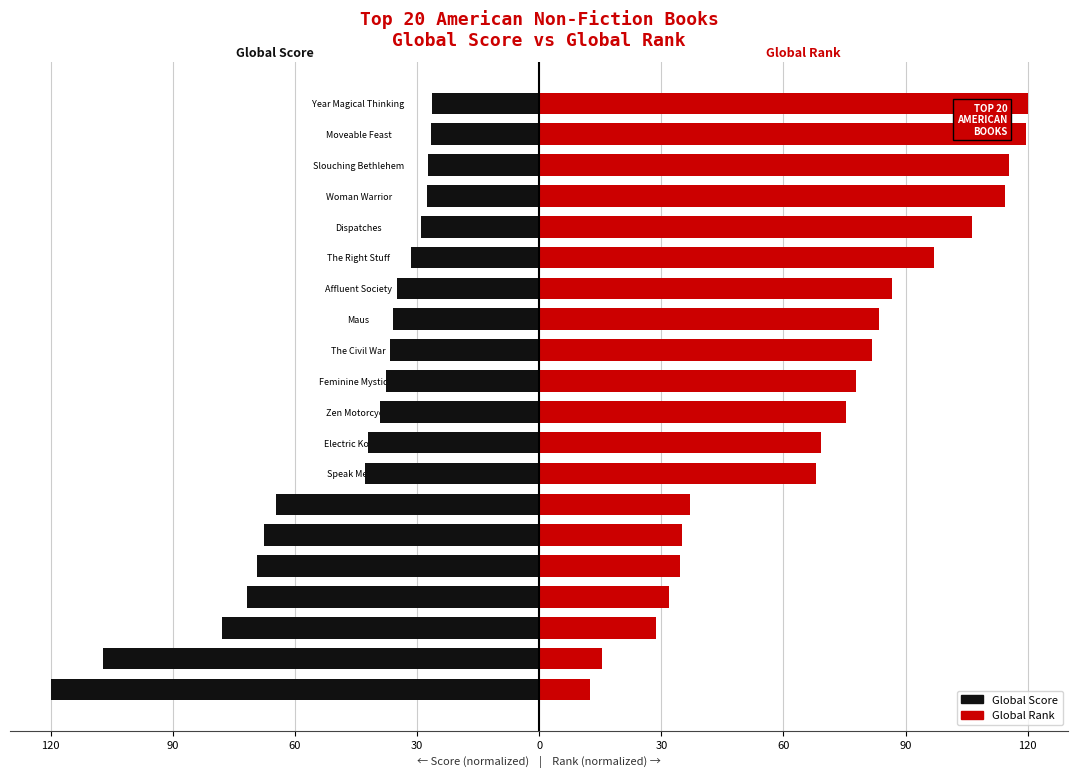

Count the number of categories in the chart.

20